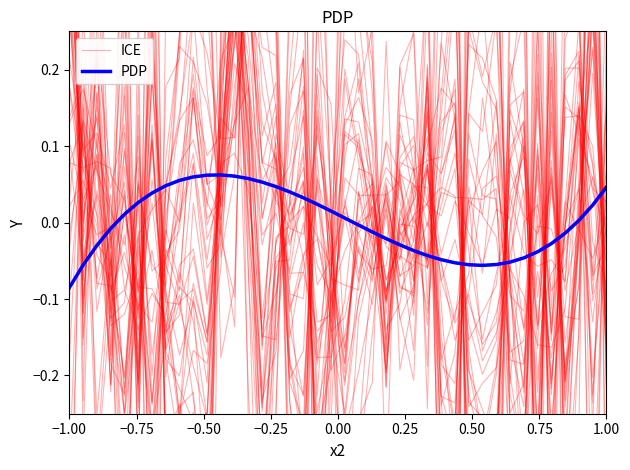

True or false: PDP has a value of 0.1 at 11.

False